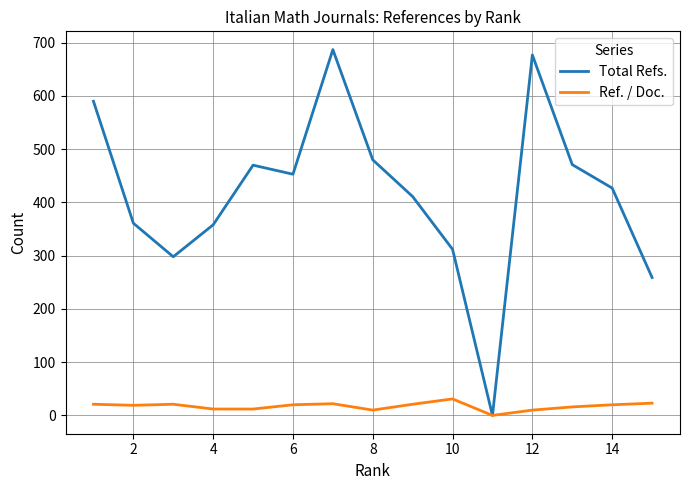

Which series has the widest spread of values?

Total Refs.